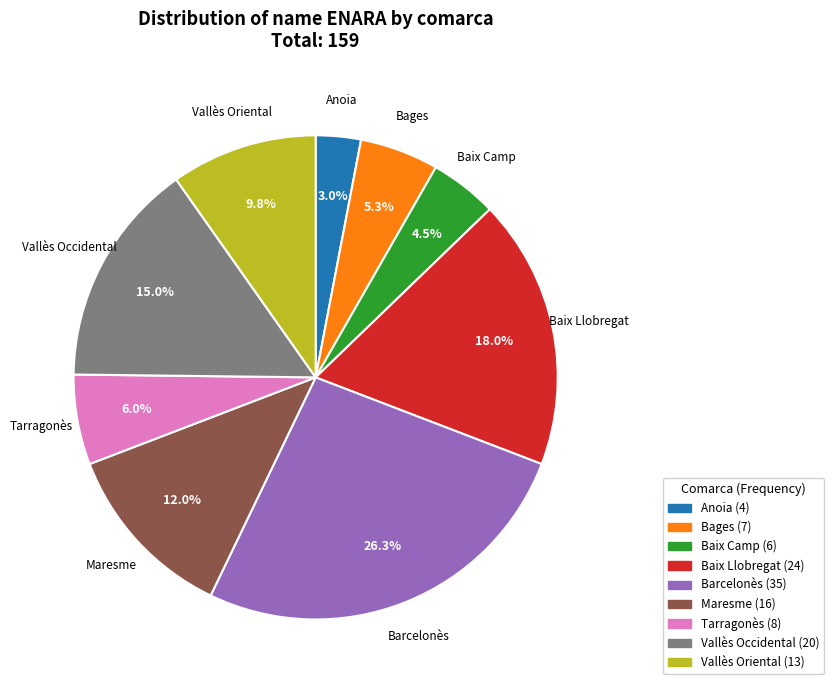

To the nearest percent, what is the combined percentage of Maresme and Vallès Occidental?

27%